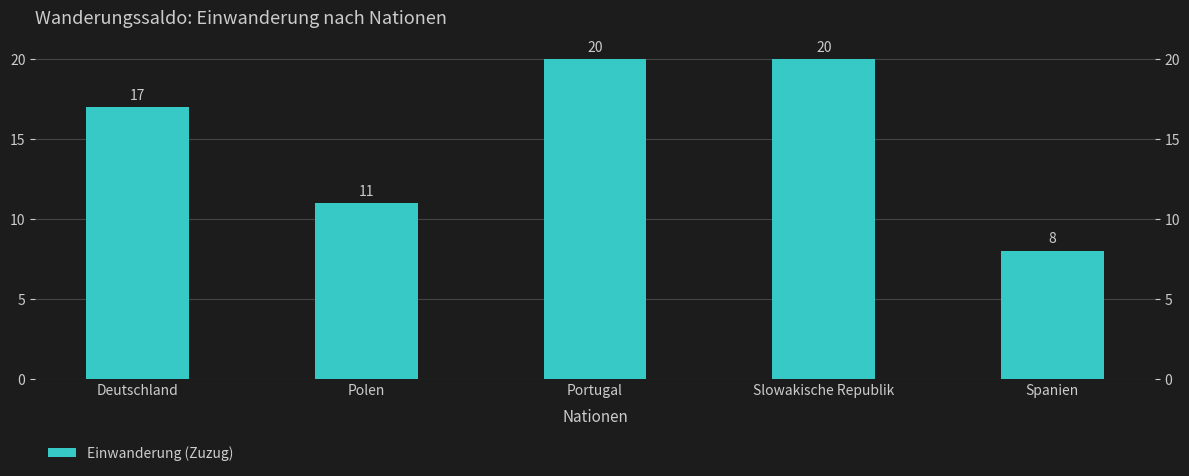

Reading left to right, transcribe all the data shown in this chart.

17	11	20	20	8